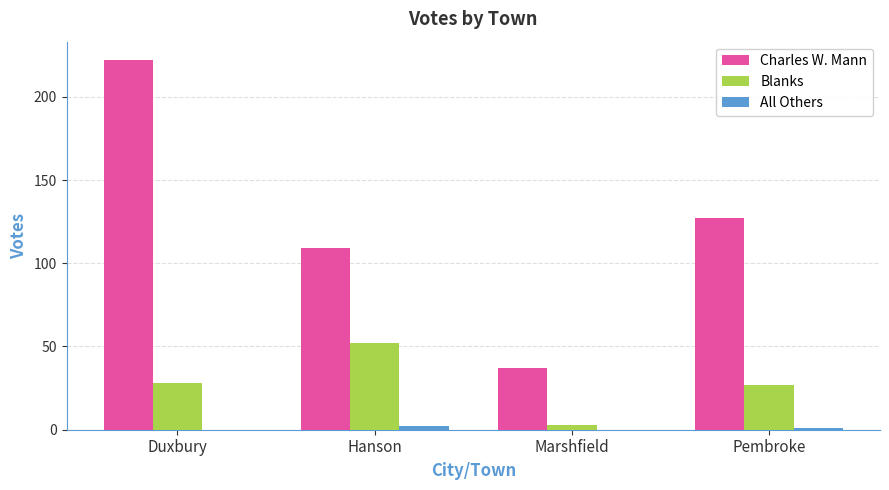

Which category has the highest value across all series?

Duxbury